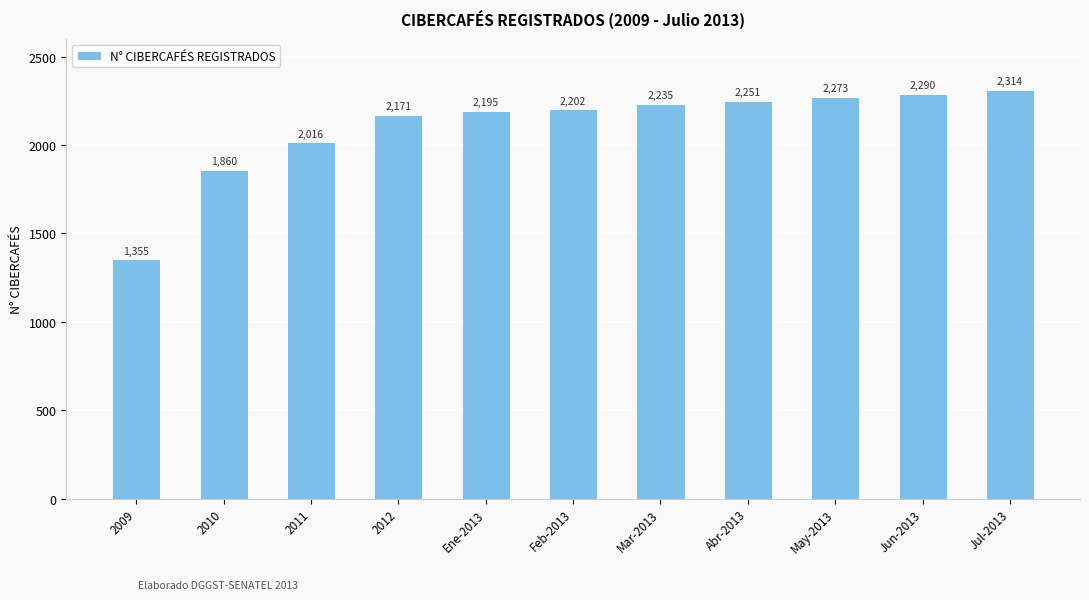

What is the label of the 11th bar from the right?

2009